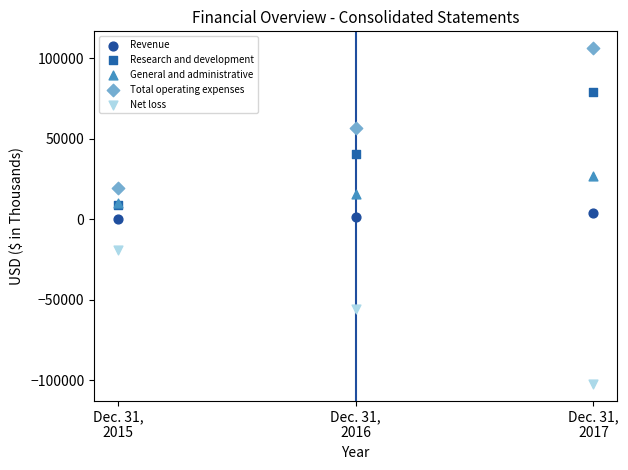

Which series contains the highest Y value?

Total operating expenses